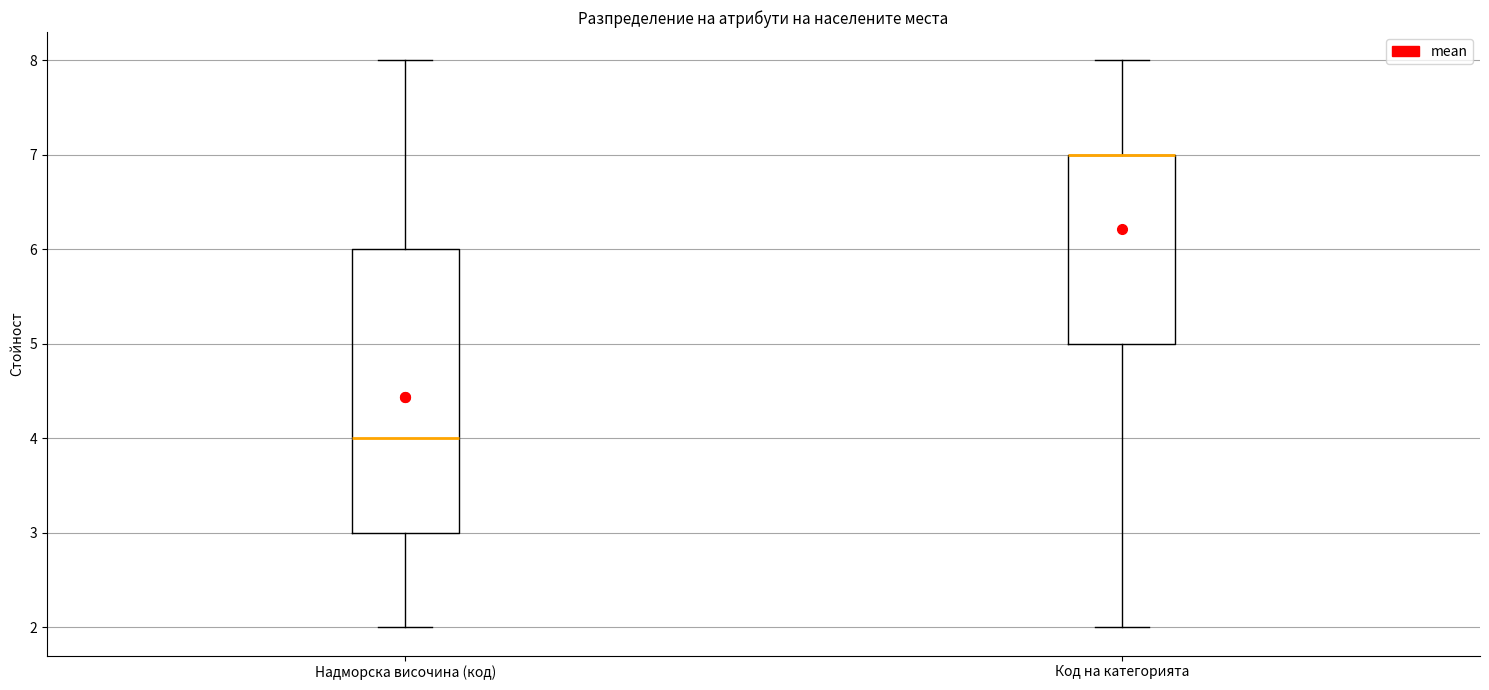

Reading left to right, read every box against the y-axis: the position of its median line, the range the box covers, and the ends of its whiskers. The values are not printed on the chart, so give them approximately, as read against the axis.

Надморска височина (код): median 4, box 3 to 6, whiskers 2 to 8
Код на категорията: median 7 (drawn on the box's upper edge), box 5 to 7, whiskers 2 to 8